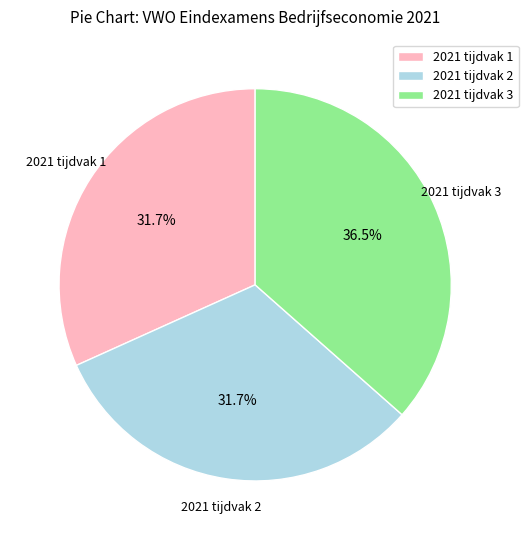

Does any single category account for the majority?

No